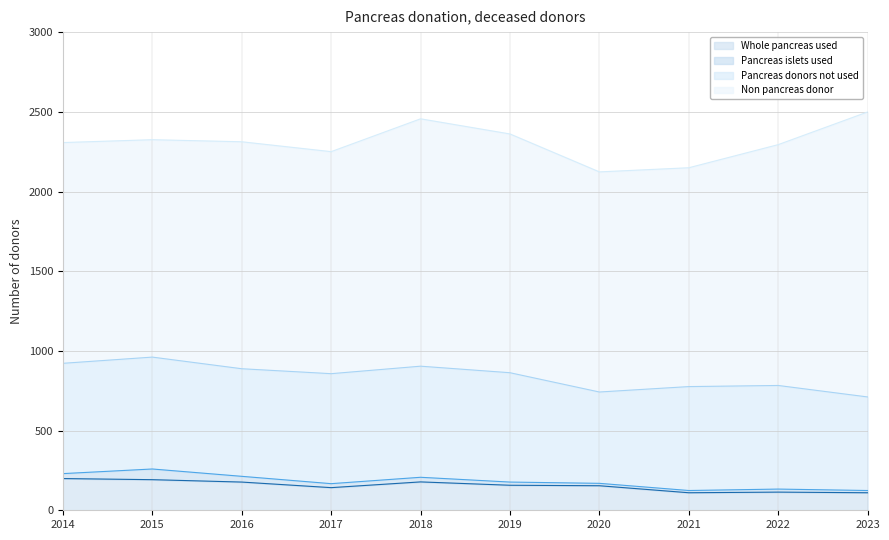

Where does the Non pancreas donor series first go above 1424?

2018